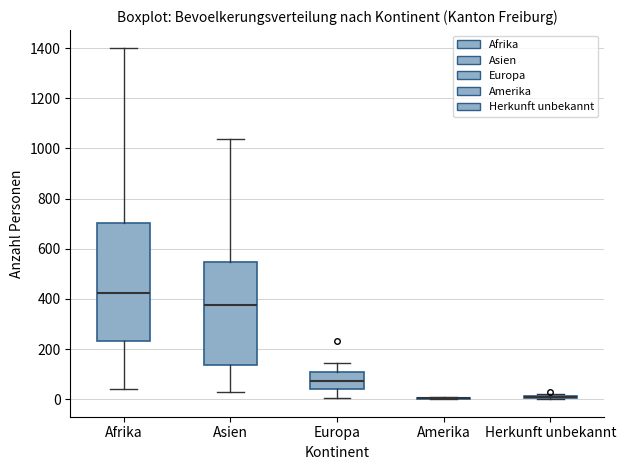

Reading left to right, read every box against the y-axis: the position of its median line, the range the box covers, and the ends of its whiskers. The values are not printed on the chart, so give them approximately, as read against the axis.

Afrika: median 420, box 240 to 700, whiskers 40 to 1400
Asien: median 380, box 140 to 540, whiskers 40 to 1040
Europa: median 80, box 40 to 100, whiskers 0 to 140
Amerika: box collapsed to a line at 0, whiskers 0 to 0
Herkunft unbekannt: box collapsed to a line at 20, whiskers 0 to 20